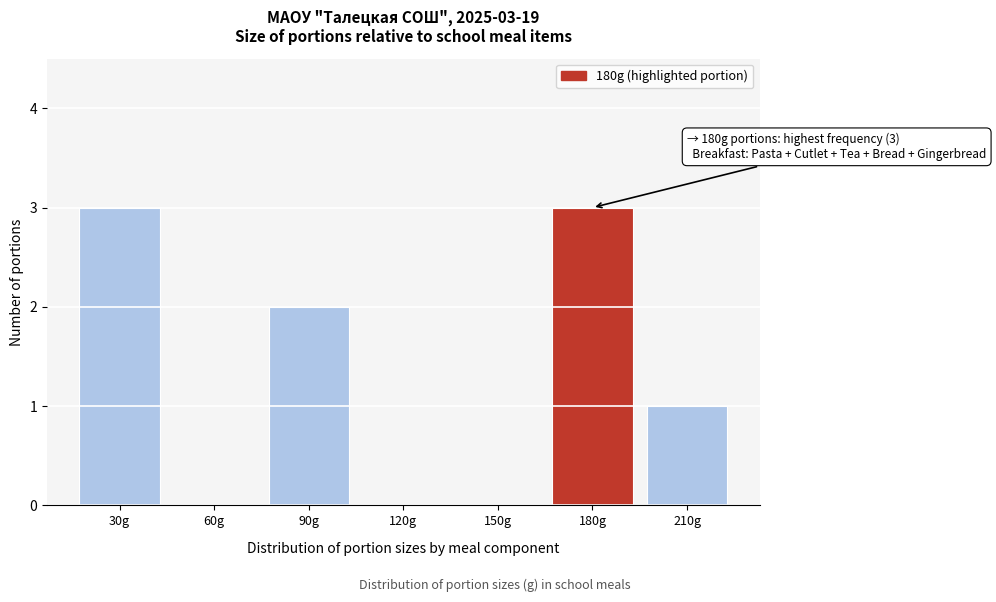

Reading right to left, extract all data points from this chart.

210g=1	180g=3	150g=0	120g=0	90g=2	60g=0	30g=3